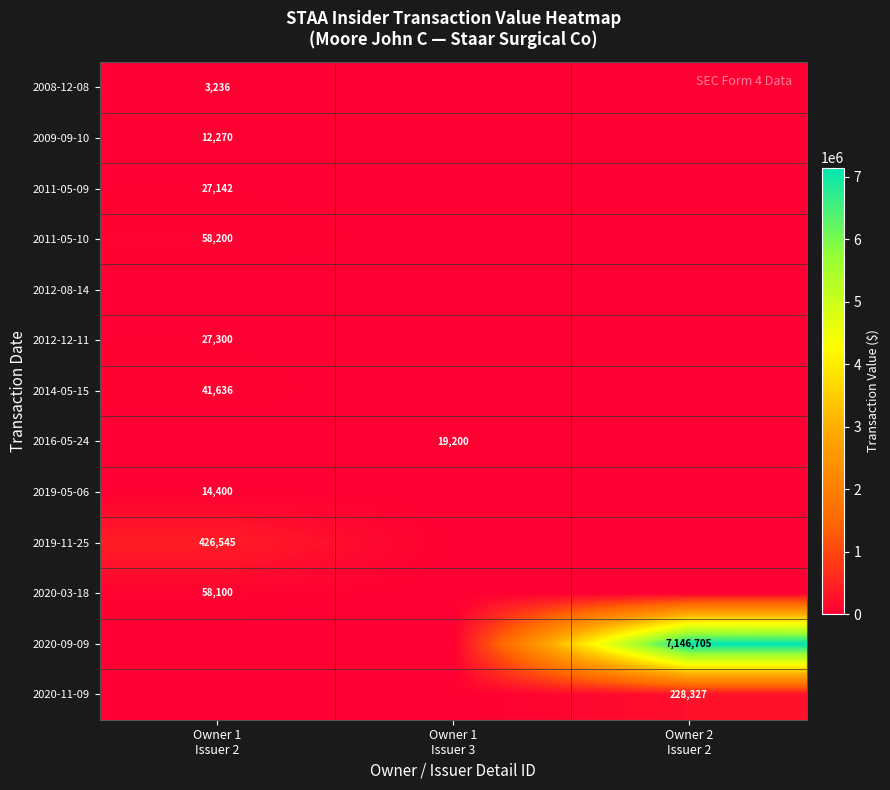

How many values in 2019-11-25 are above zero?

1